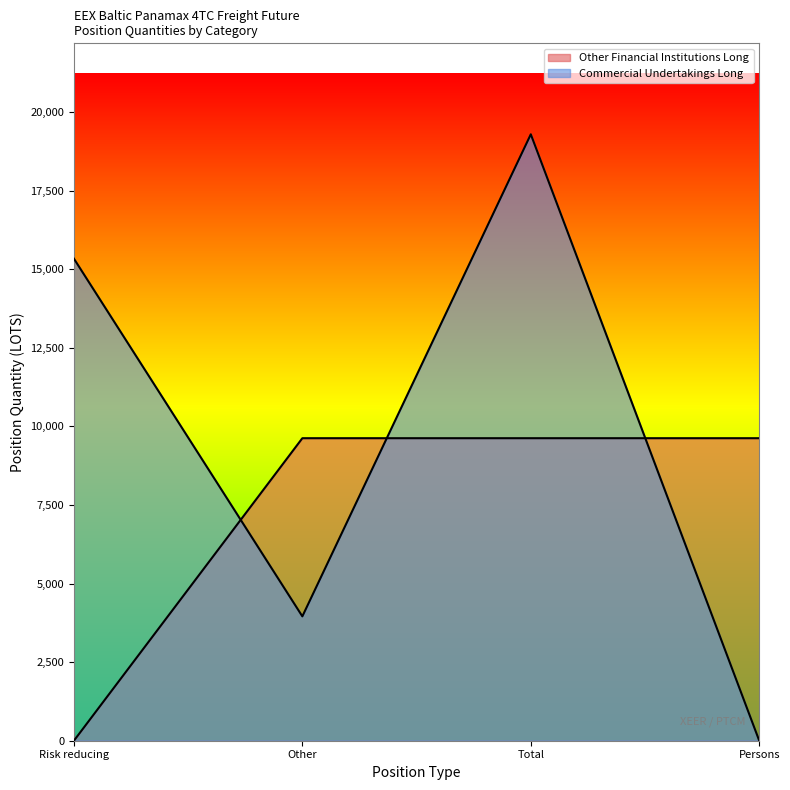

The value of Commercial Undertakings Long at Total is 19290.6. True or false?

True